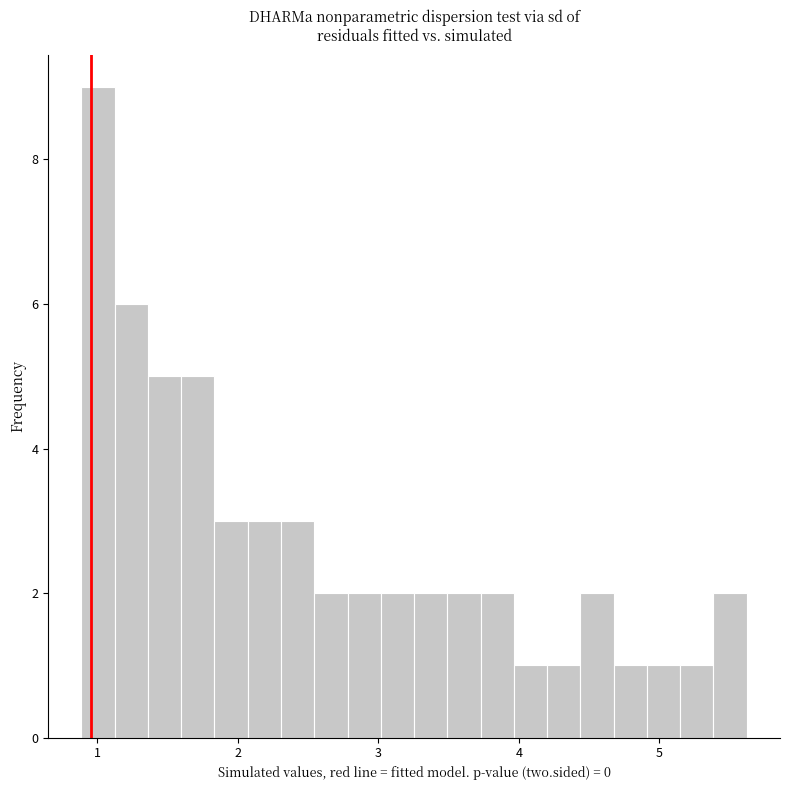

Read against the x-axis, roughly where is the centre of the tallest bar?

1.0